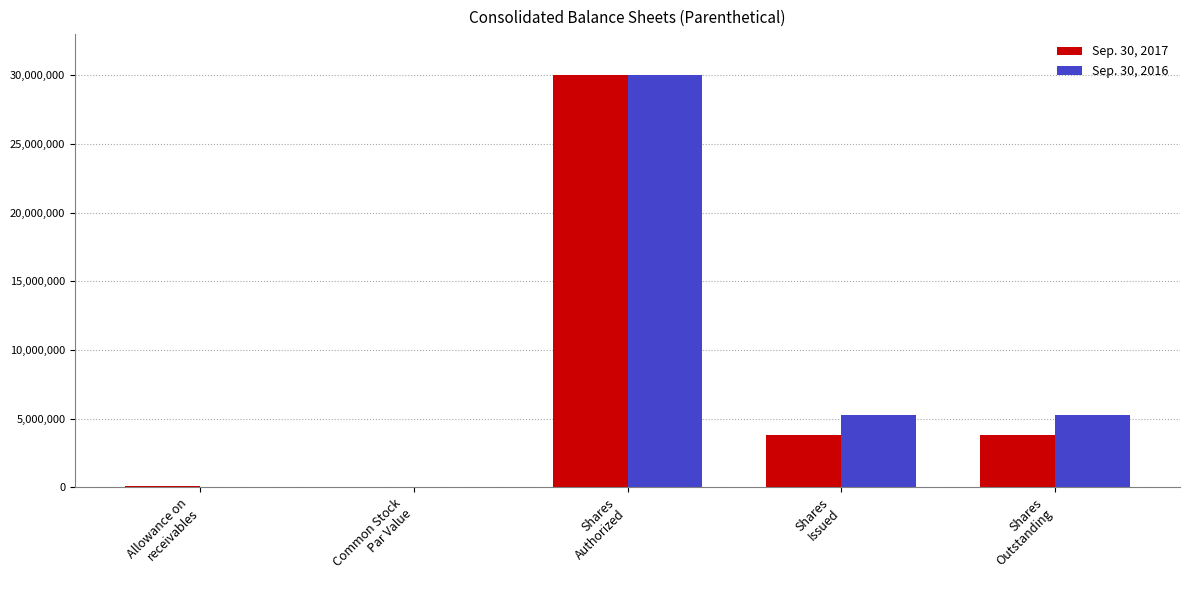

What is the sum of all Sep. 30, 2017 values?

37666241.1